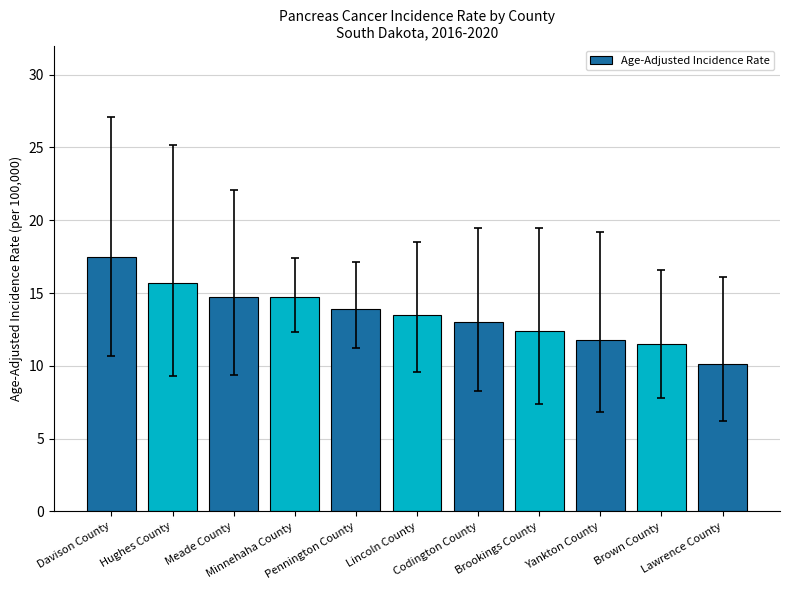

What is the sum of all values?

148.8